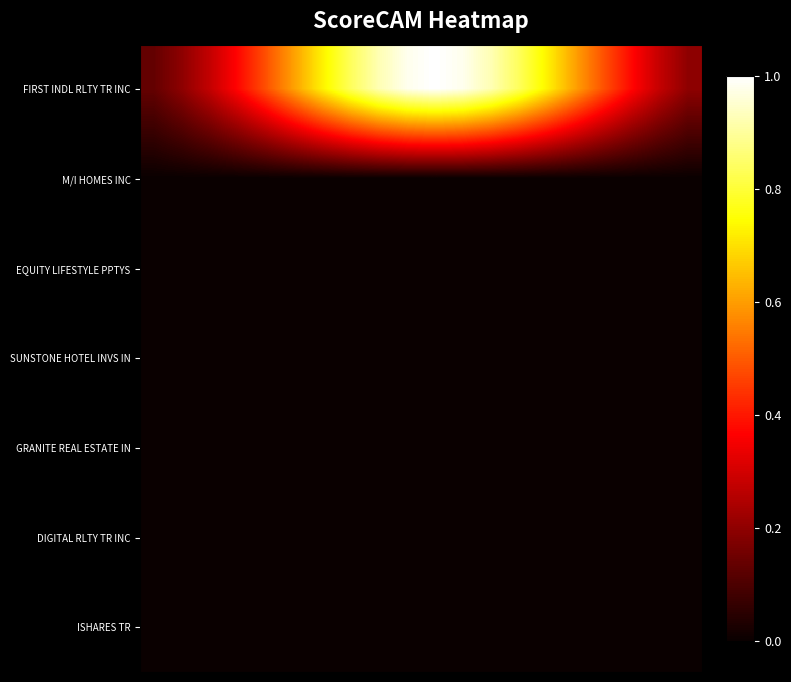

At which category is the sum across all series the highest?

10